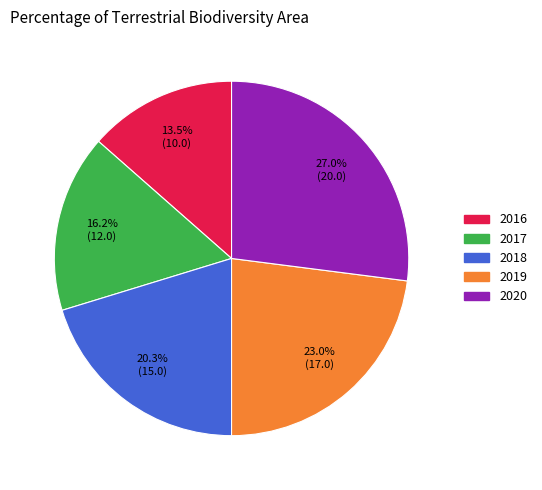

Combined, what portion of the pie is 2017 and 2019?

39.2%